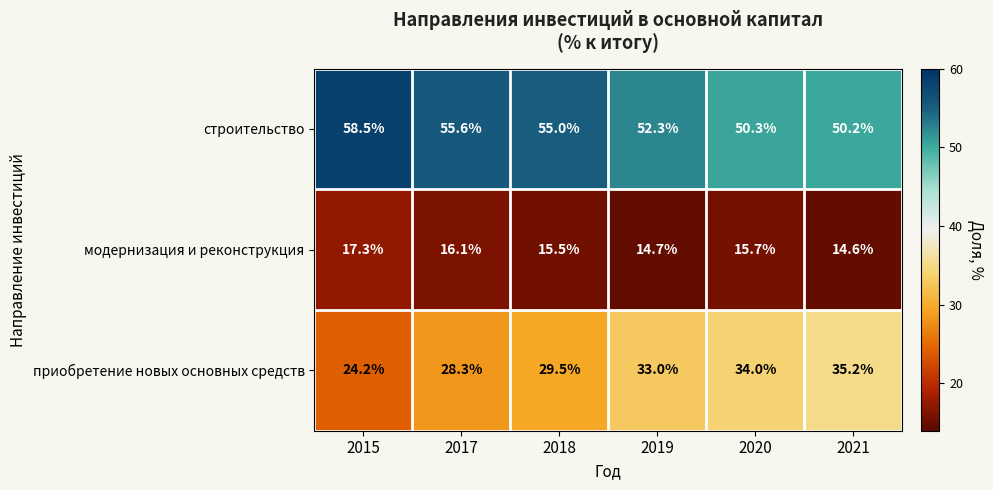

The value of модернизация и реконструкция at 2018 is 15.5. True or false?

True